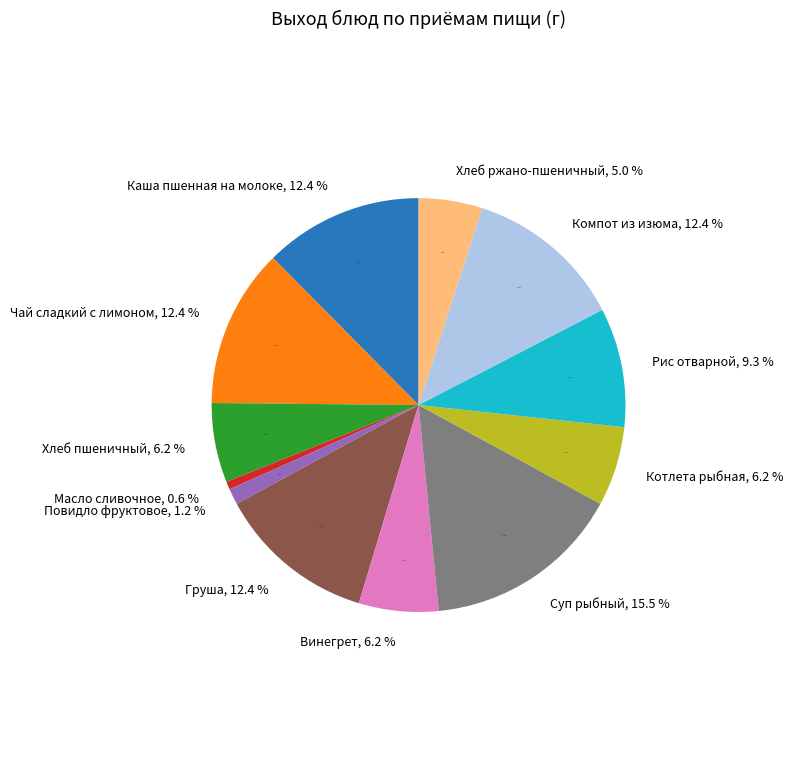

Rank the categories by value from lowest to highest.

Масло сливочное, Повидло фруктовое, Хлеб ржано-пшеничный, Хлеб пшеничный, Винегрет, Котлета рыбная, Рис отварной, Каша пшенная на молоке, Чай сладкий с лимоном, Груша, Компот из изюма, Суп рыбный